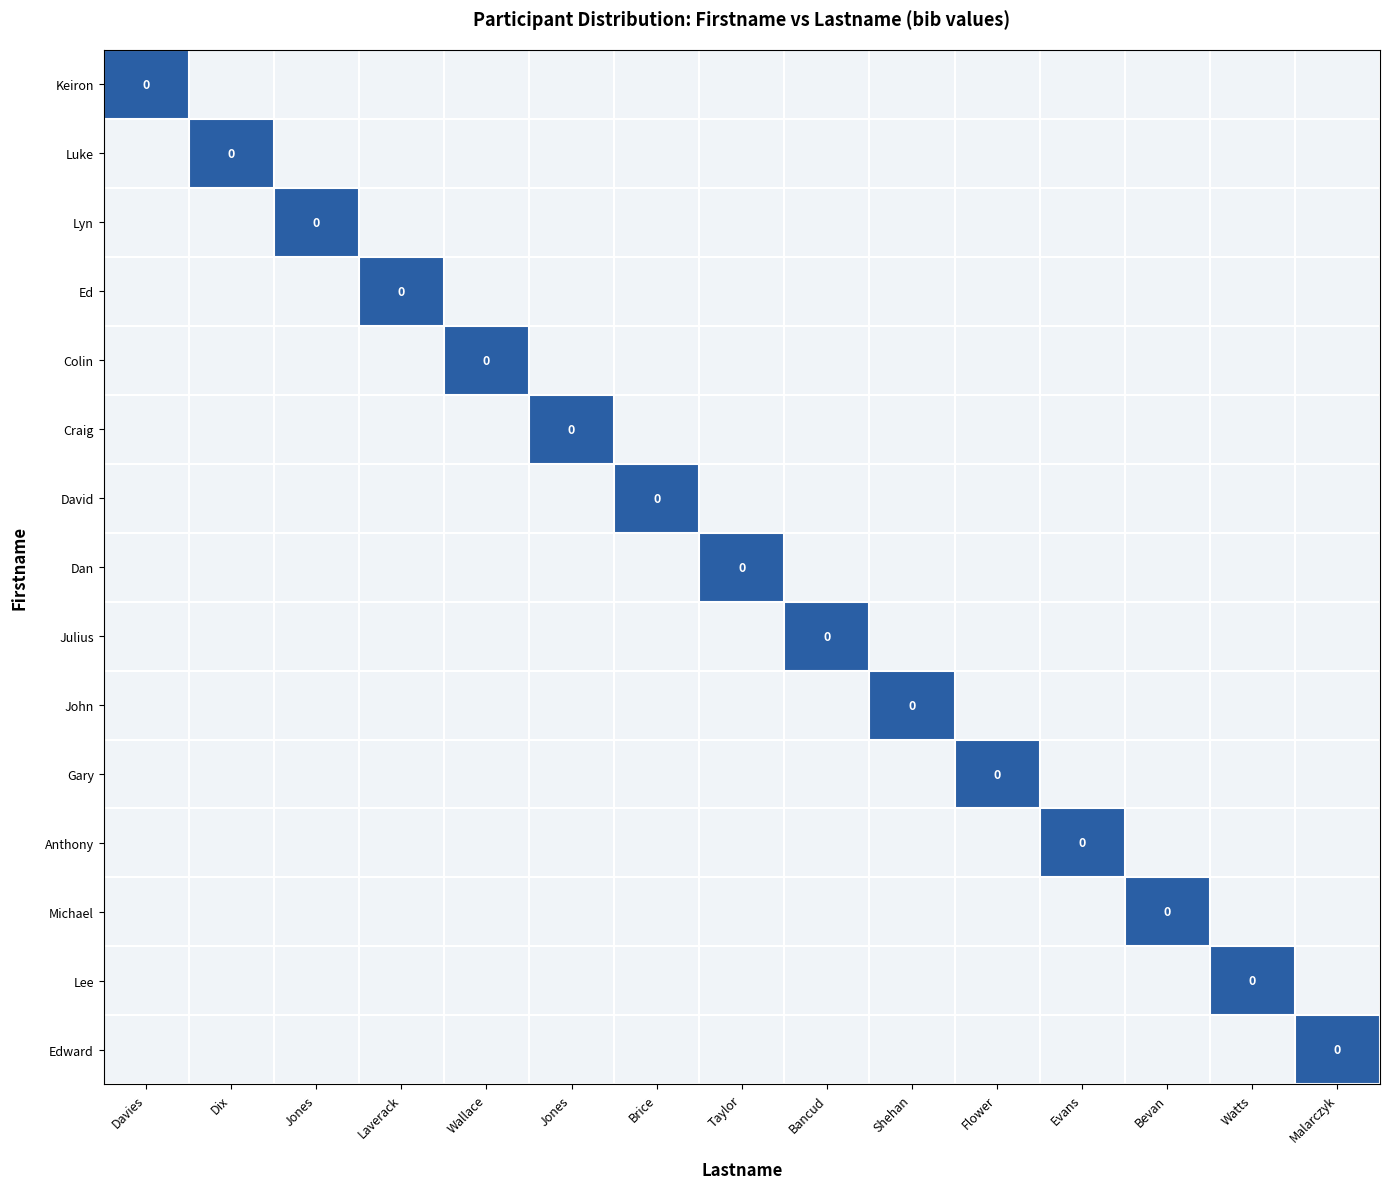

Which has a higher value, Jones or Bevan?

Jones